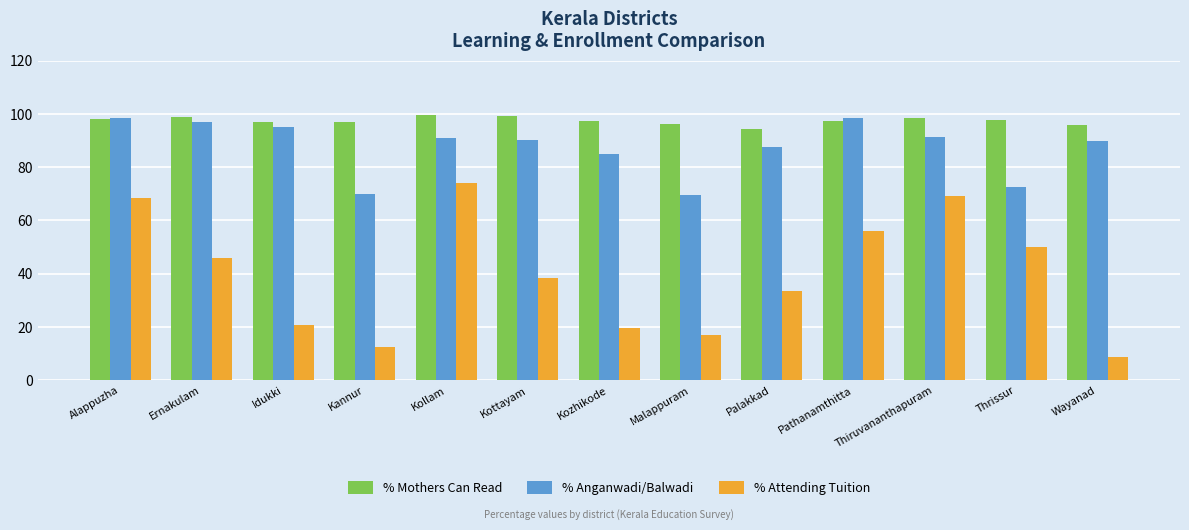

At how many categories does at least one series exceed 71?

13